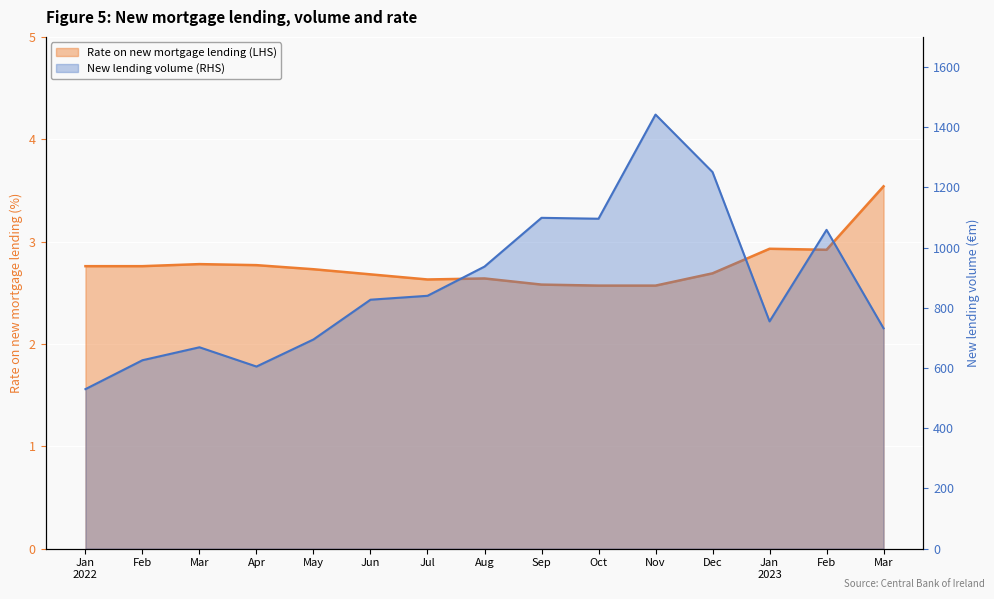

What is the label of the 15th point from the left?

Mar